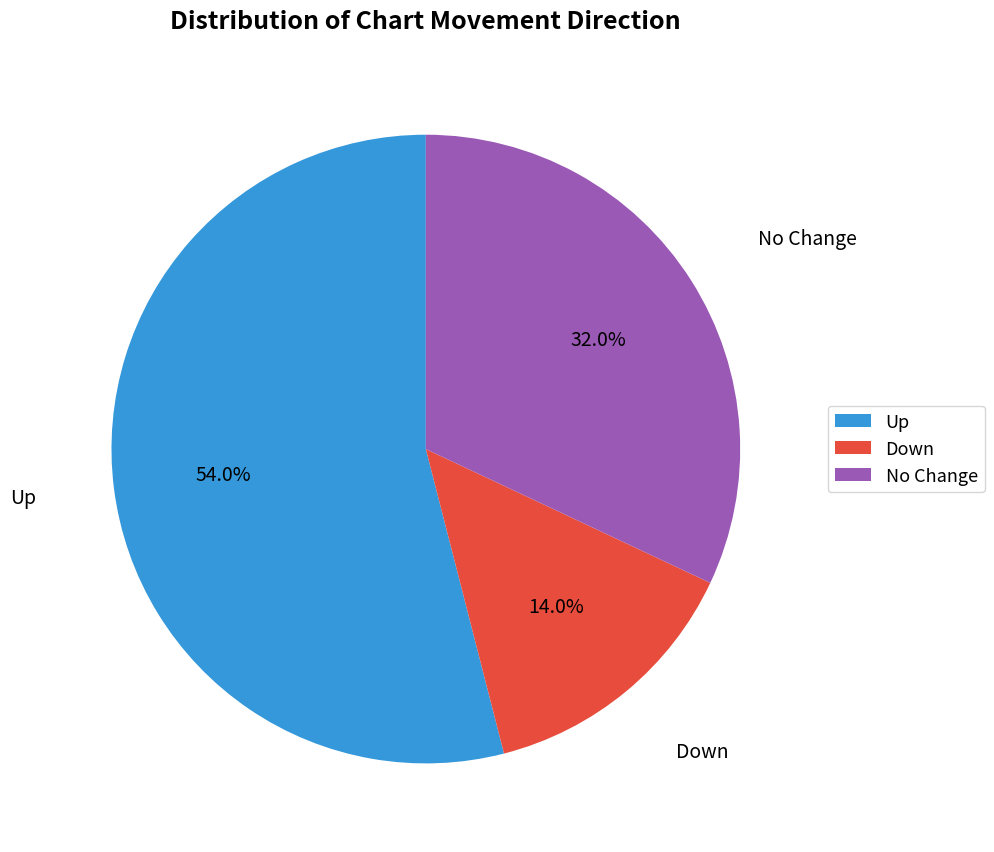

Which slice is the largest?

Up